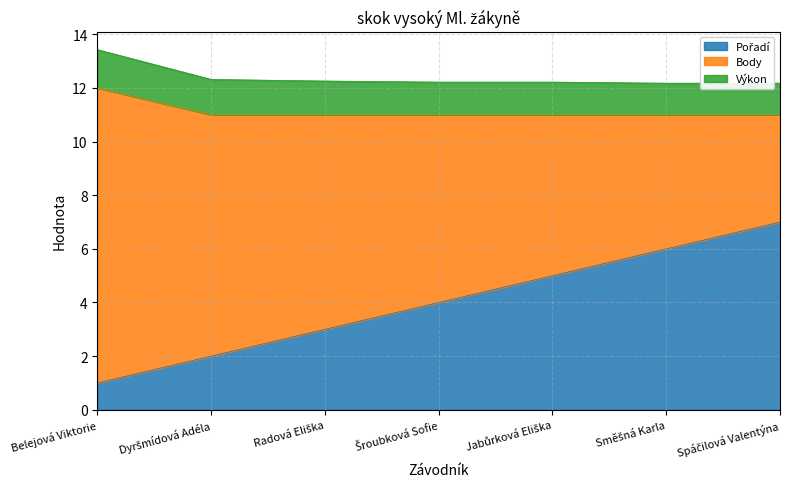

What is the maximum value shown in the chart?

11.0